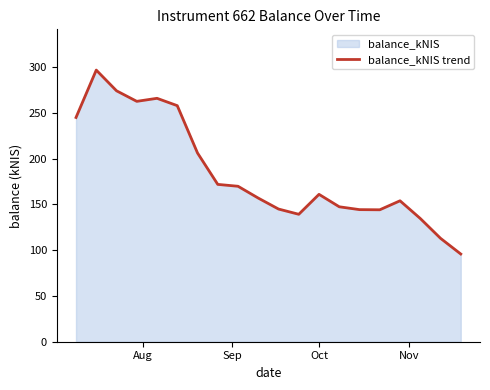

What is the smallest value displayed?

95.8